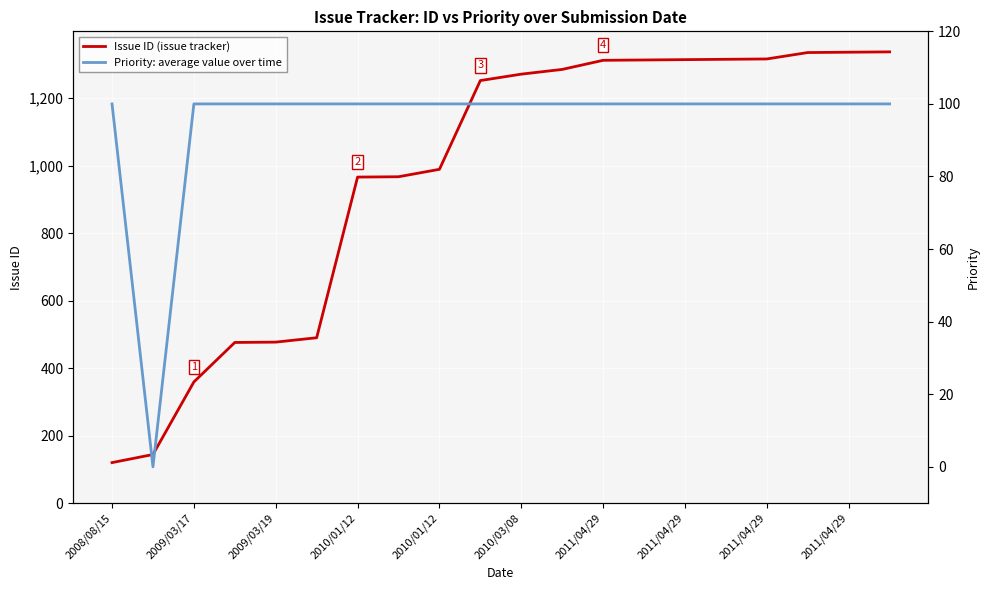

Which series has the widest spread of values?

Issue ID